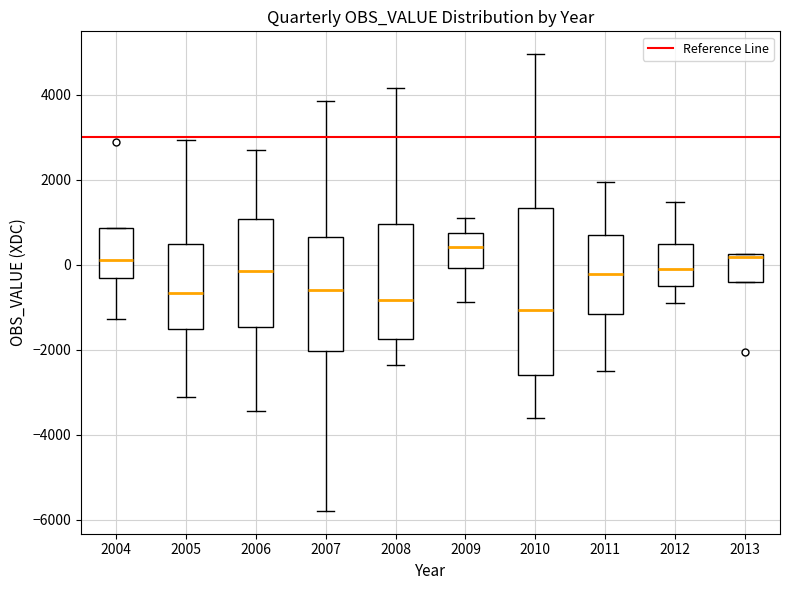

Where is the upper edge of the box at x = 2008 on the y-axis? The values are not printed on the chart, so give them approximately, as read against the axis.

1000